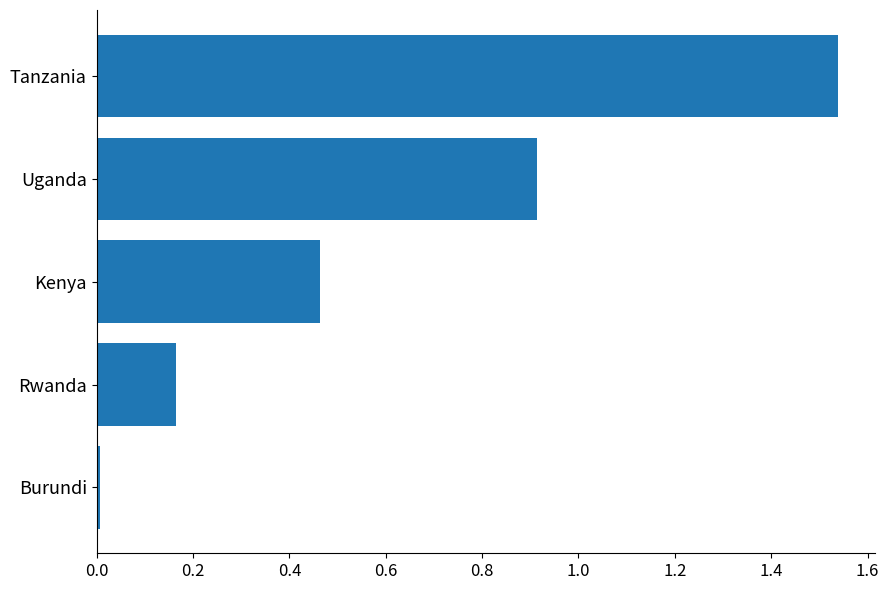

Does the chart contain any negative values?

No